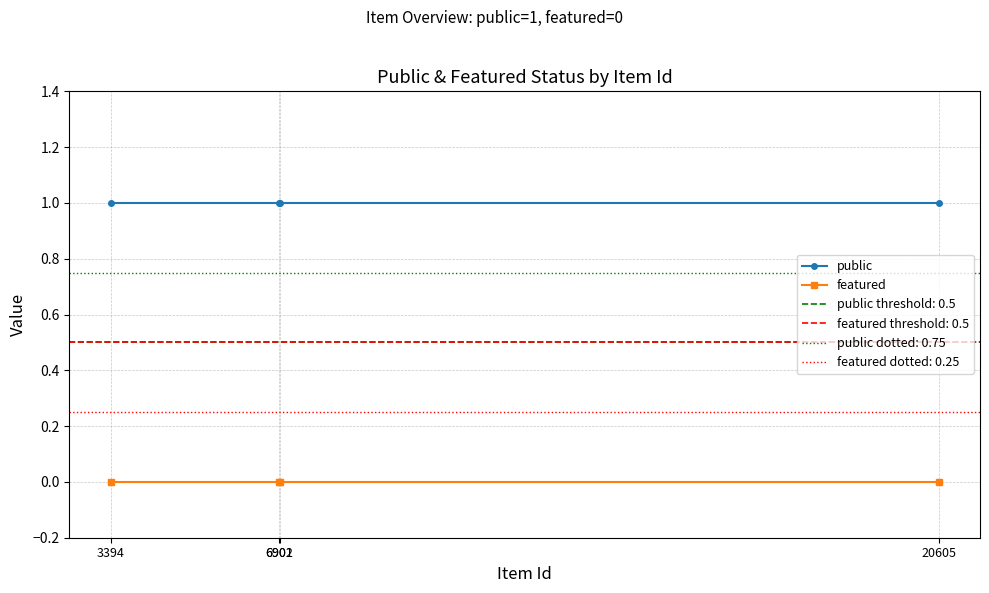

What is the value of the public point at the 3rd from the left?

1